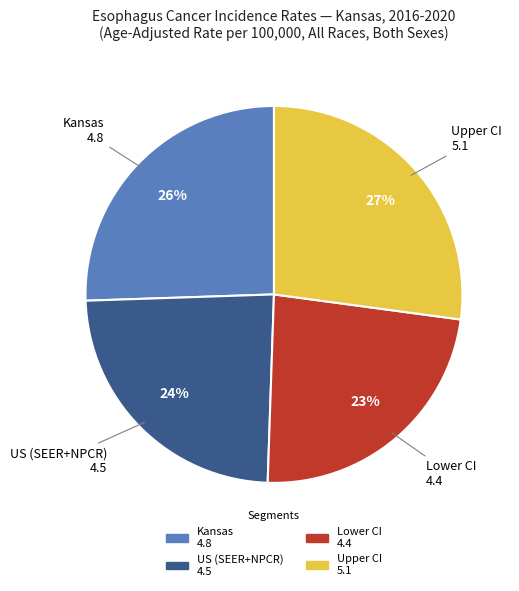

To the nearest percent, what is the difference between the largest and smallest slice percentages?

4%